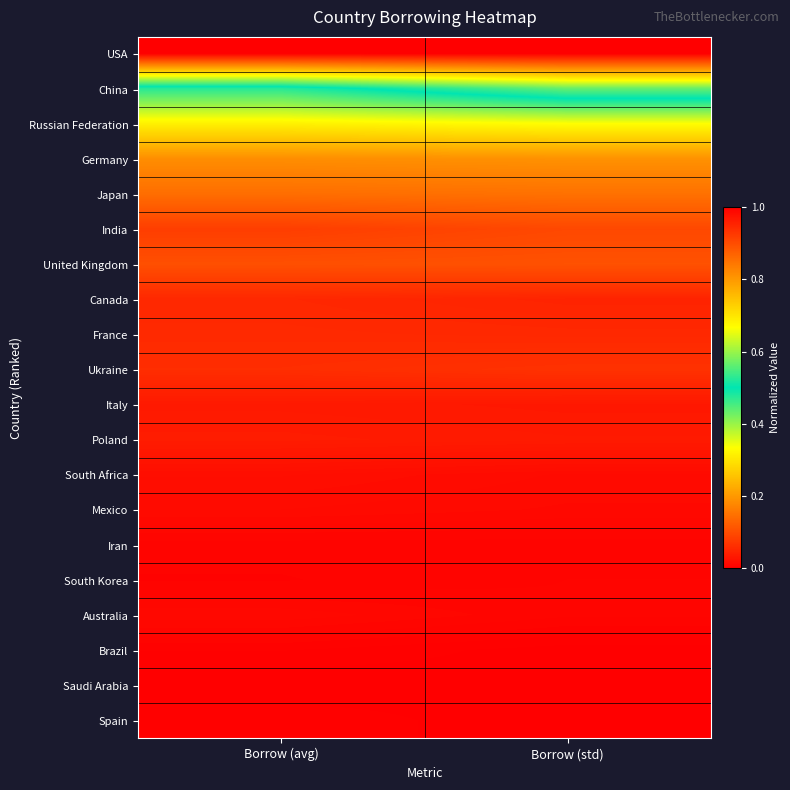

Reading left to right, transcribe all the data shown in this chart.

USA: Borrow (avg)=1.0	Borrow (std)=1.0
China: Borrow (avg)=0.5	Borrow (std)=0.6
Russian Federation: Borrow (avg)=0.3	Borrow (std)=0.3
Germany: Borrow (avg)=0.2	Borrow (std)=0.2
Japan: Borrow (avg)=0.1	Borrow (std)=0.1
India: Borrow (avg)=0.1	Borrow (std)=0.1
United Kingdom: Borrow (avg)=0.1	Borrow (std)=0.1
Canada: Borrow (avg)=0.1	Borrow (std)=0.0
France: Borrow (avg)=0.1	Borrow (std)=0.1
Ukraine: Borrow (avg)=0.1	Borrow (std)=0.1
Italy: Borrow (avg)=0.0	Borrow (std)=0.0
Poland: Borrow (avg)=0.0	Borrow (std)=0.0
South Africa: Borrow (avg)=0.0	Borrow (std)=0.0
Mexico: Borrow (avg)=0.0	Borrow (std)=0.0
Iran: Borrow (avg)=0.0	Borrow (std)=0.0
South Korea: Borrow (avg)=0.0	Borrow (std)=0.0
Australia: Borrow (avg)=0.0	Borrow (std)=0.0
Brazil: Borrow (avg)=0.0	Borrow (std)=0.0
Saudi Arabia: Borrow (avg)=0.0	Borrow (std)=0.0
Spain: Borrow (avg)=0.0	Borrow (std)=0.0